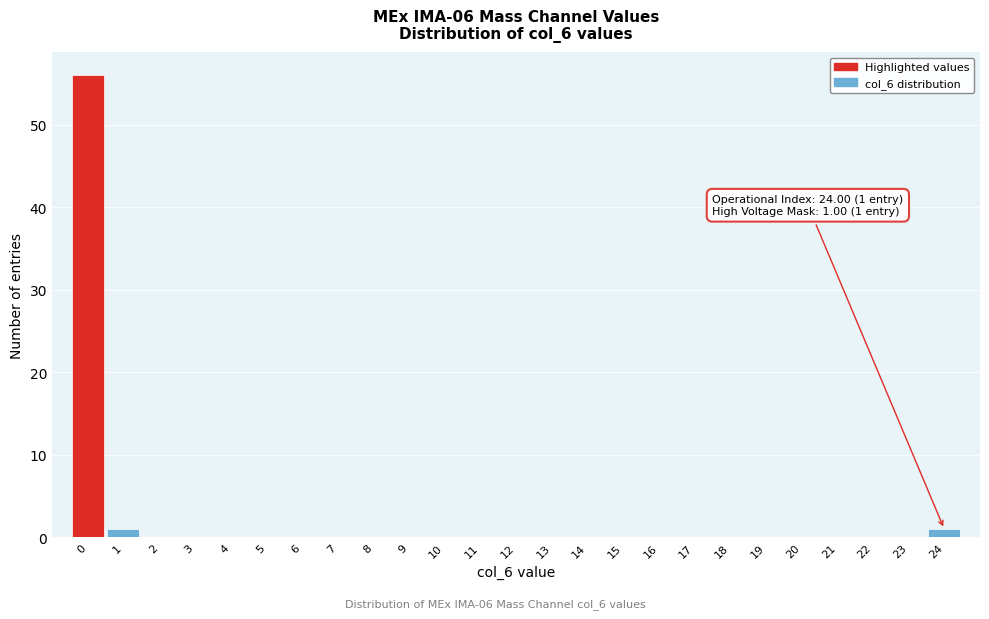

Reading left to right, list all the values displayed in this chart.

0=56	1=1	2=0	3=0	4=0	5=0	6=0	7=0	8=0	9=0	10=0	11=0	12=0	13=0	14=0	15=0	16=0	17=0	18=0	19=0	20=0	21=0	22=0	23=0	24=1